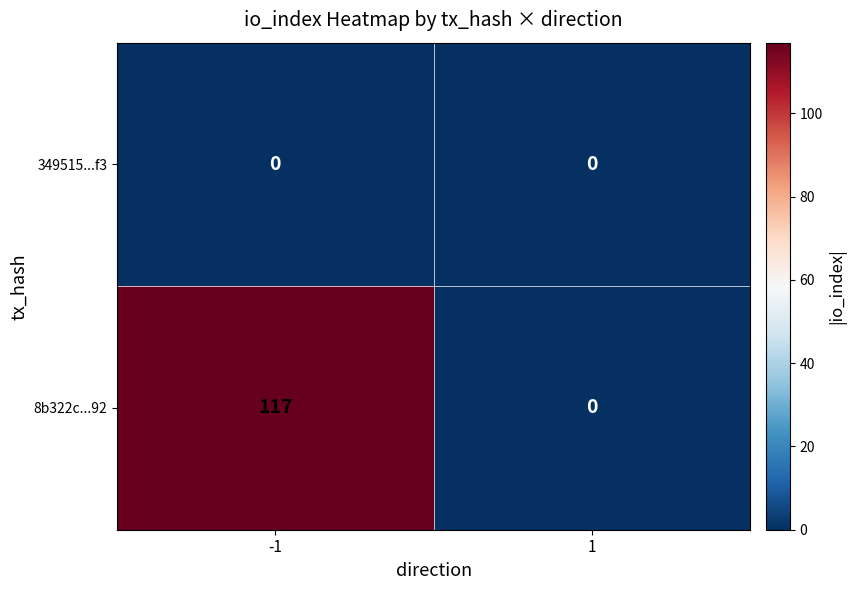

At how many categories does at least one series exceed 18?

1